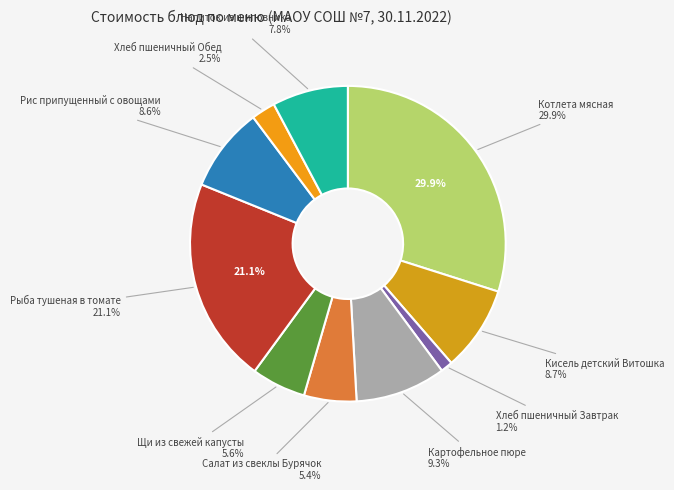

The Картофельное пюре (гарнир) slice represents 1% of the pie. True or false?

False